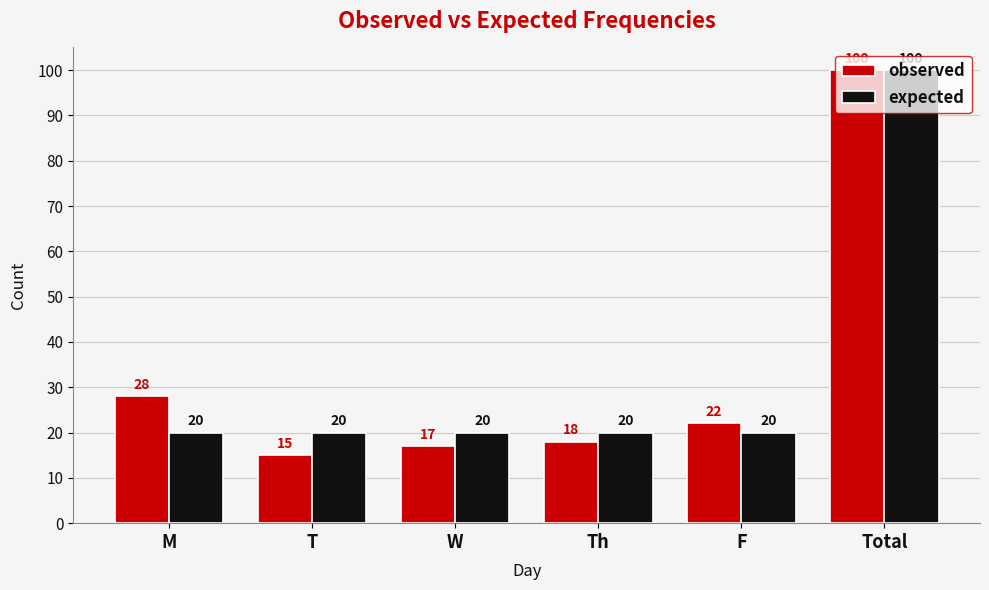

What is the difference between the highest and lowest values at Th?

2